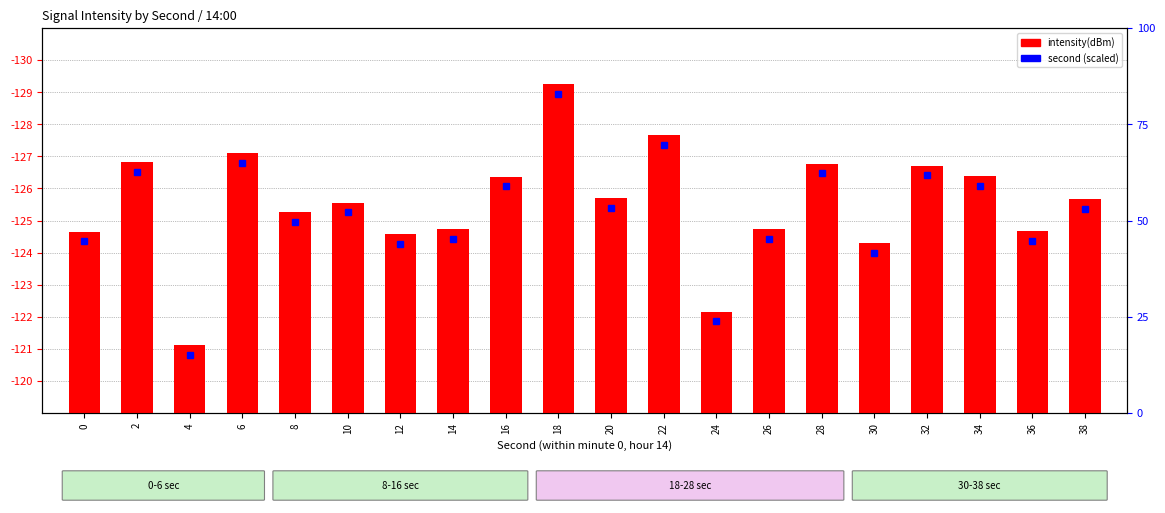

Count the number of data series in this chart.

1